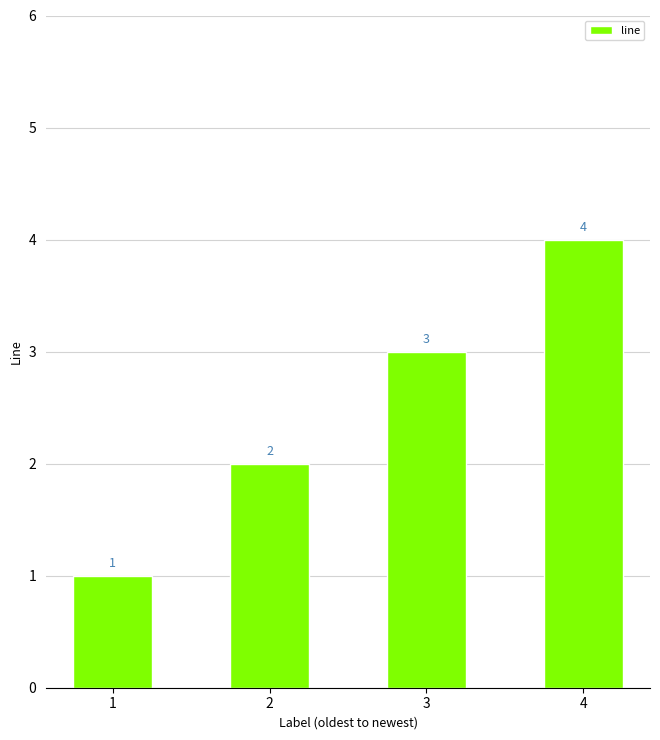

Which category has the highest value across all series?

4